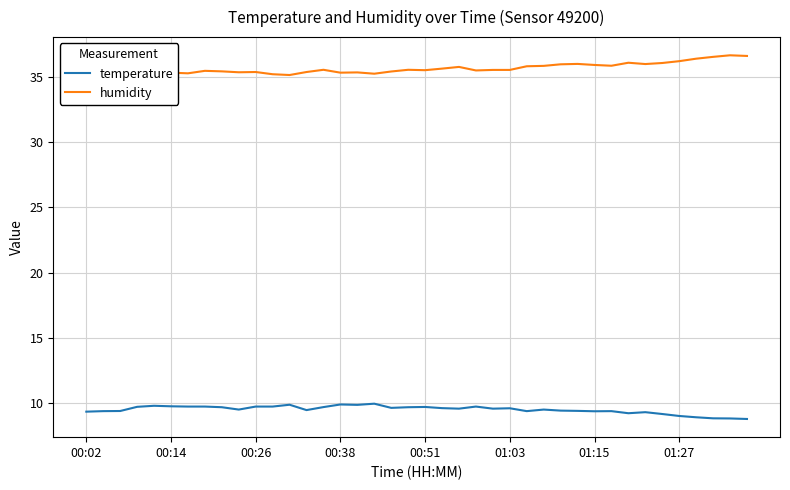

Which series has the largest total across all categories?

humidity